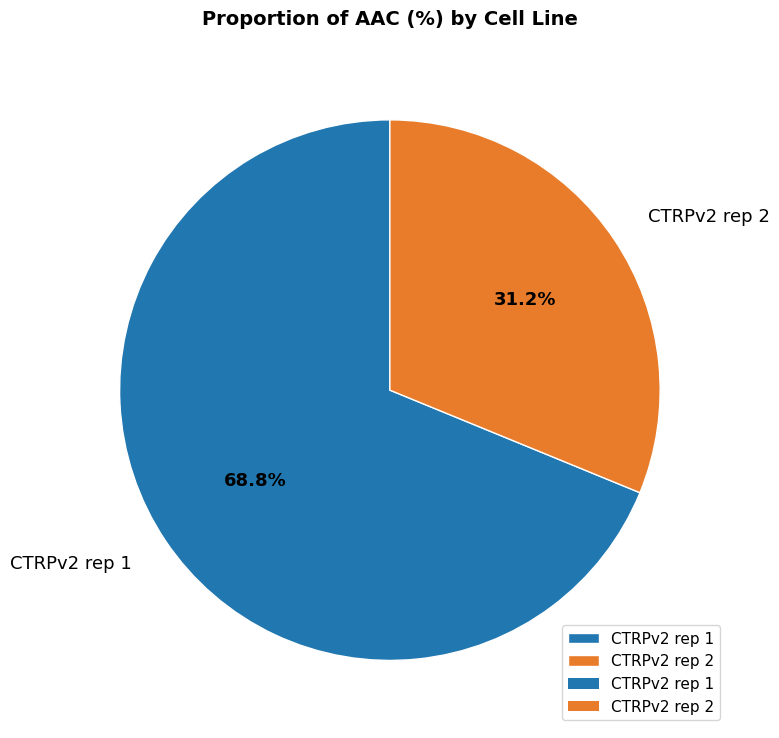

To the nearest percent, what is the difference between the CTRPv2 rep 2 and CTRPv2 rep 1 slice percentages?

38%